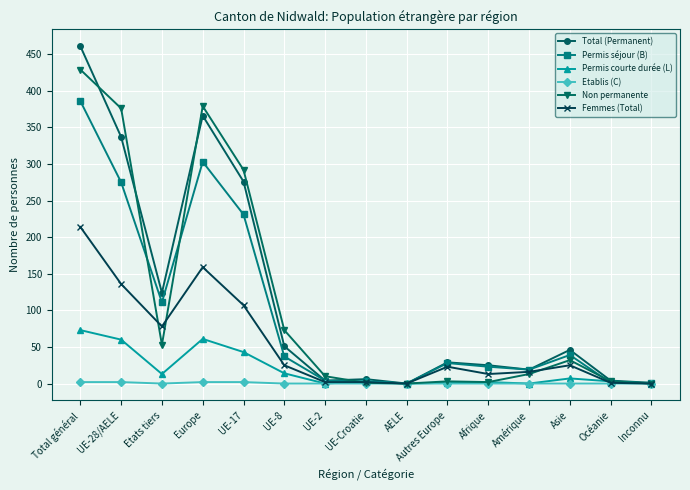

Which series has the largest range (max minus min)?

Total (Permanent)